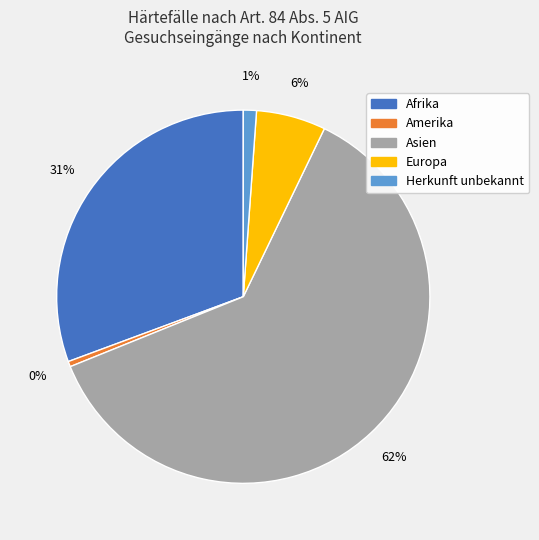

Is there any slice that represents more than half of the pie?

Yes